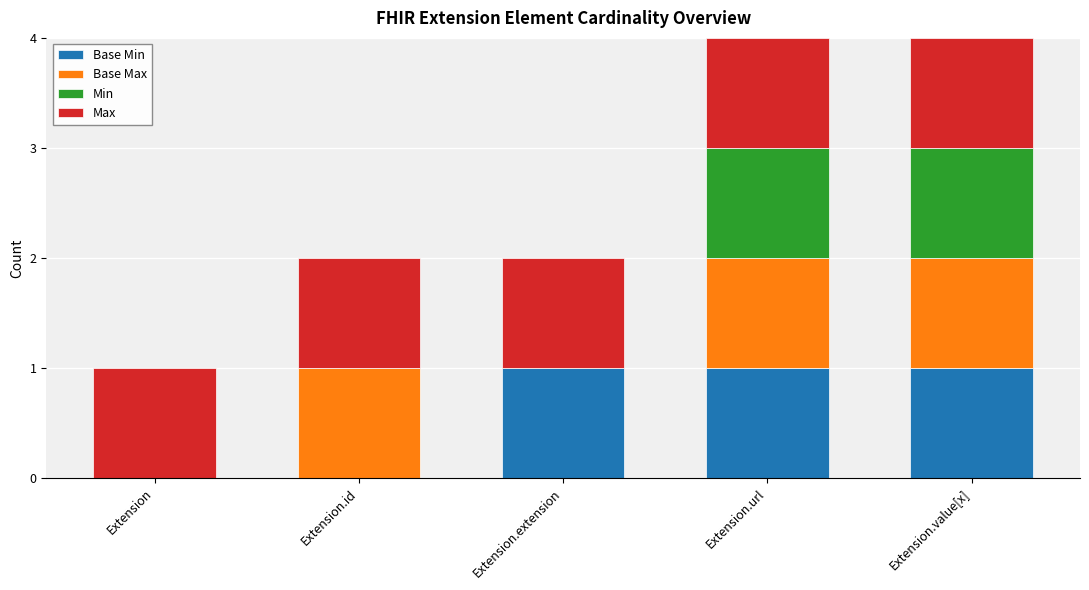

What is the total value across all series at Extension.url?

4